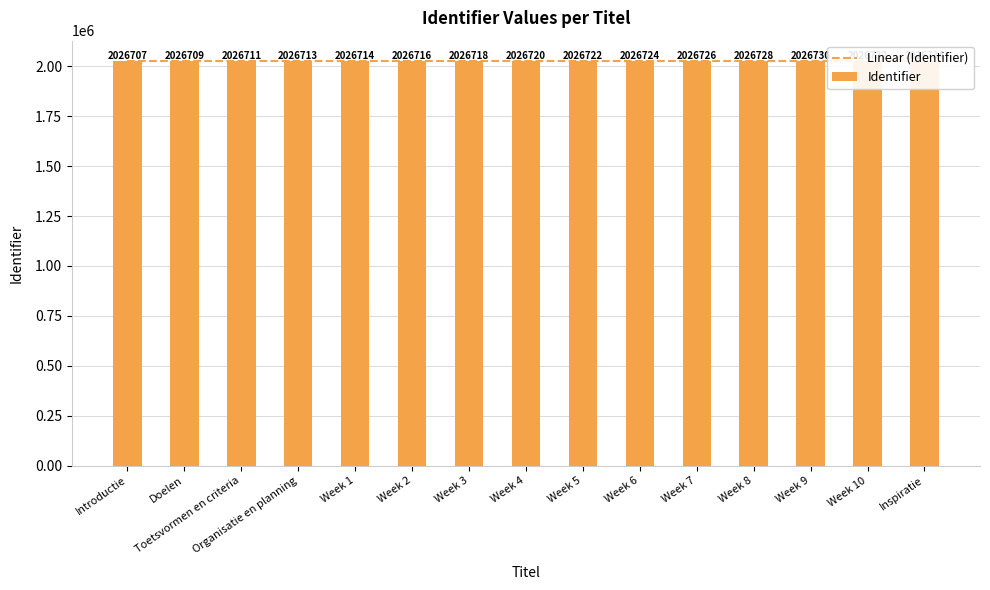

What is the sum of the values at Week 2 and Doelen?

4053425